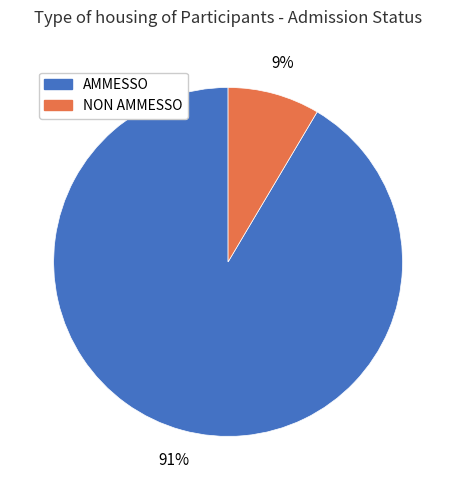

The AMMESSO slice represents 91% of the pie. True or false?

True